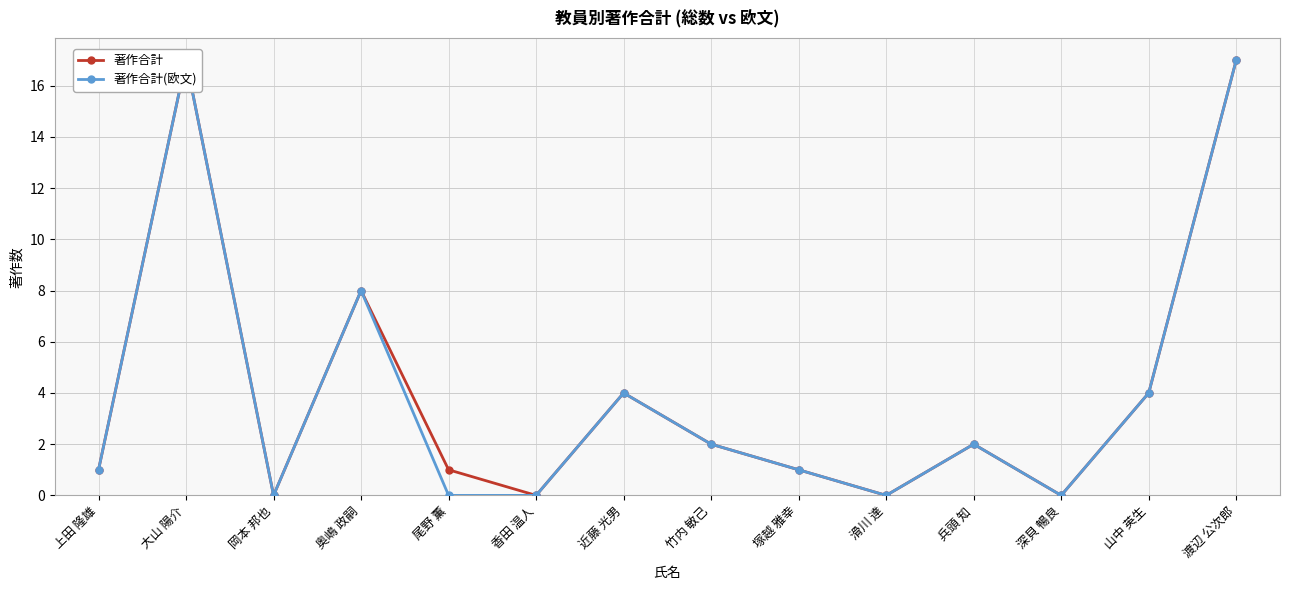

Which series changed the most between 近藤 光男 and 山中 英生?

著作合計